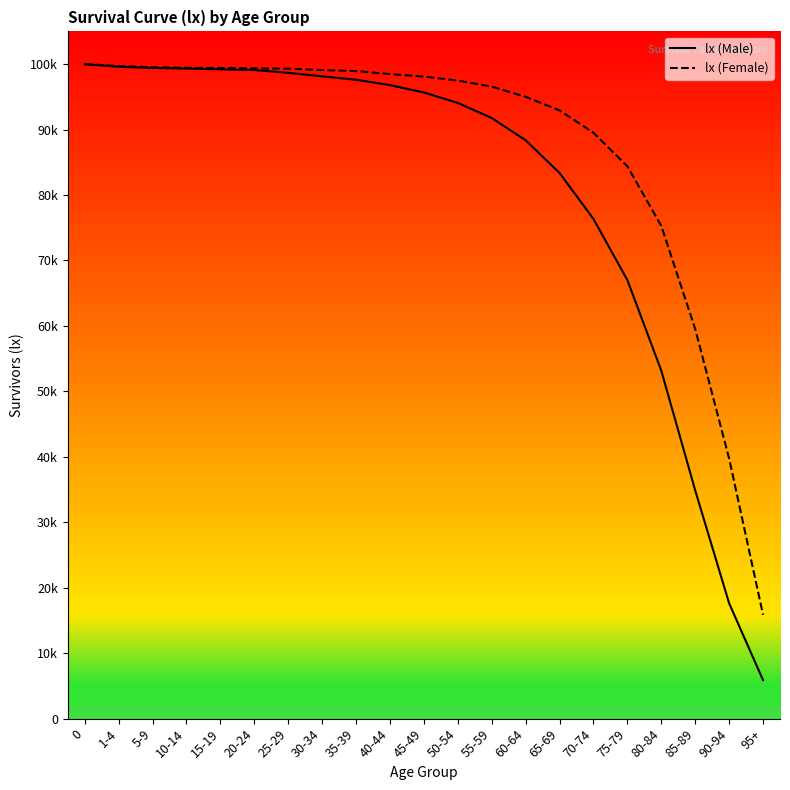

True or false: lx (Female) and lx (Male) cross at least once.

False